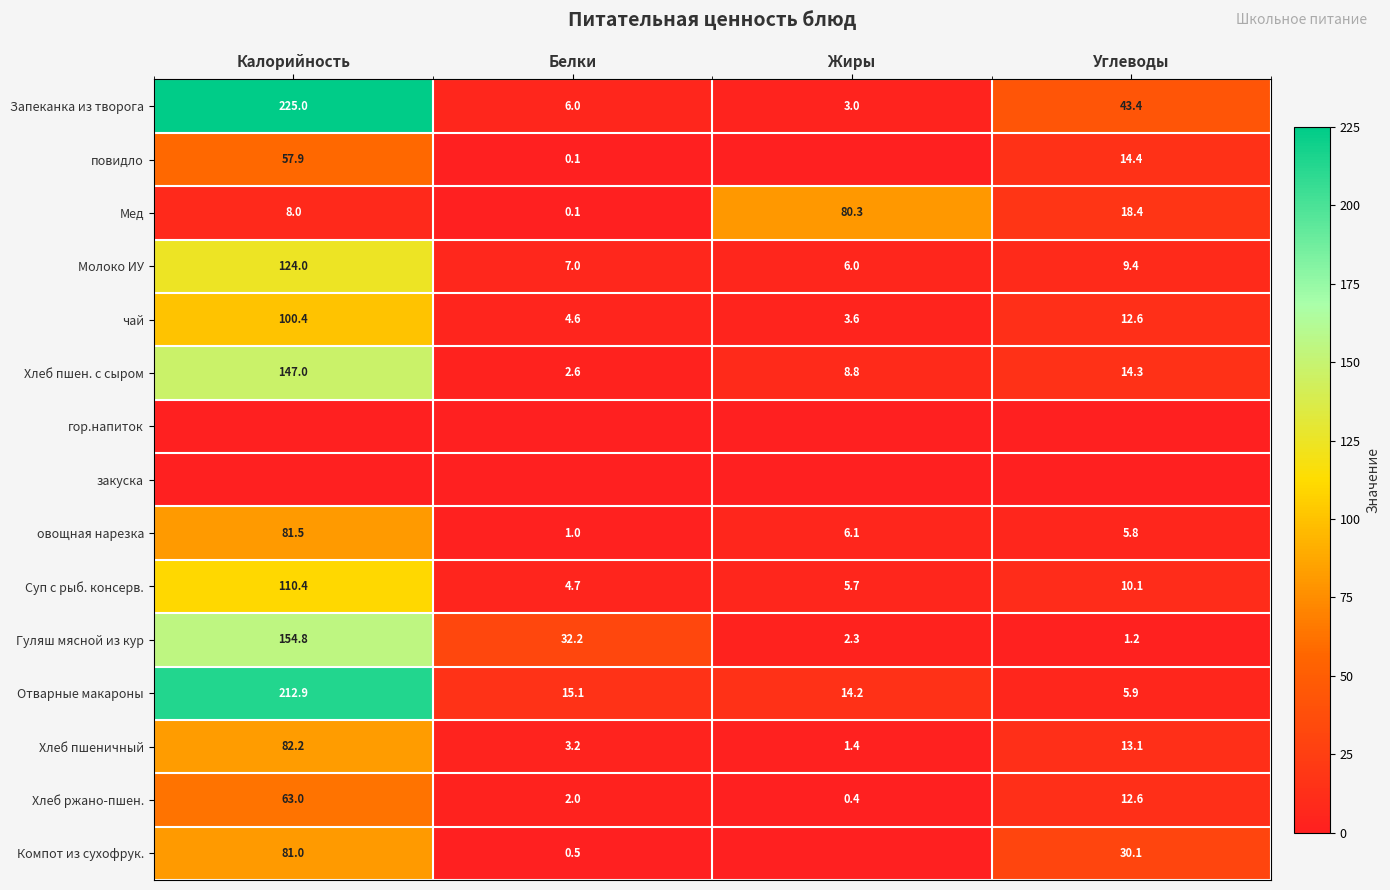

Which category has the lowest value across all series?

Жиры